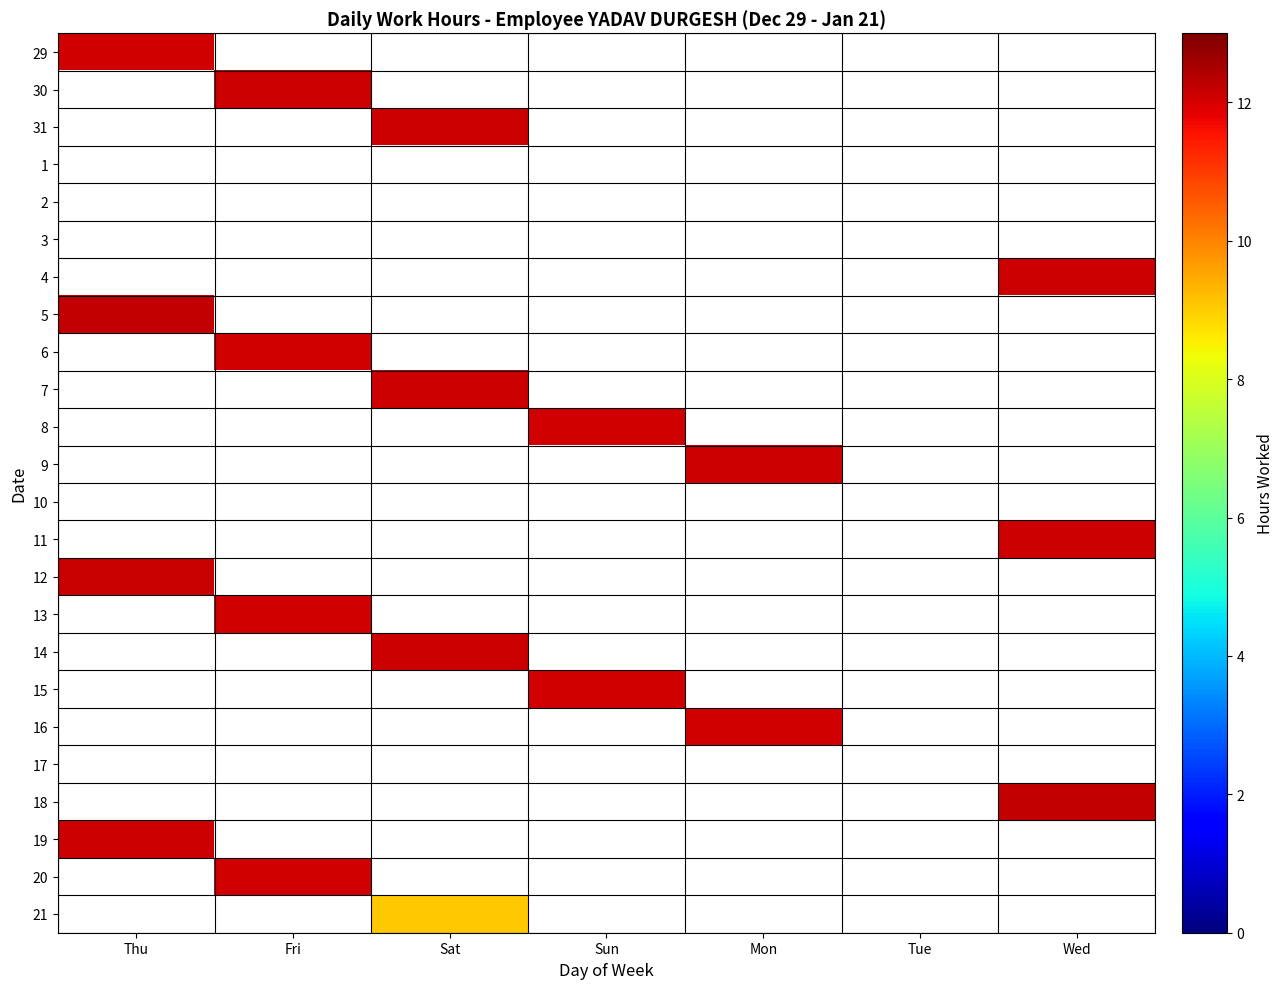

Is the value of 7 at Mon greater than the value of 16 at Sun?

No